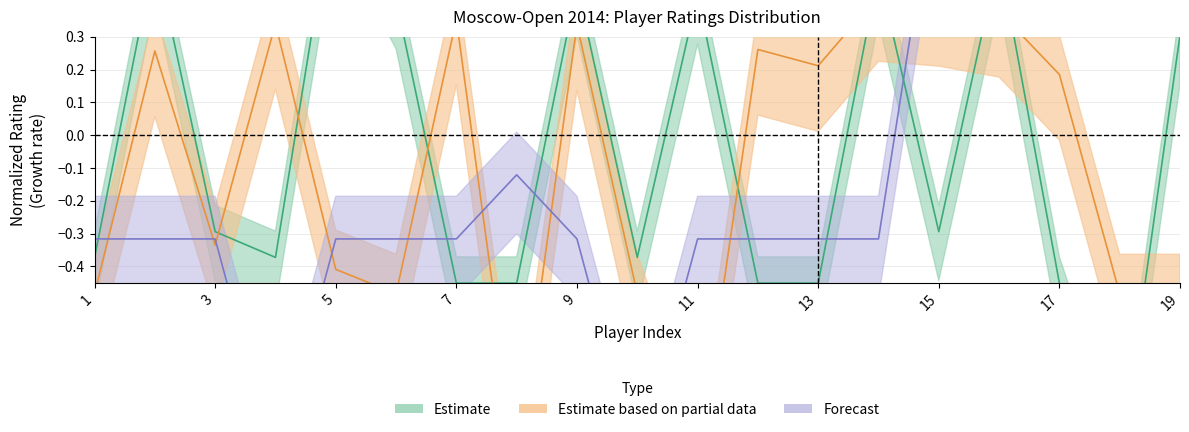

What is the sum of all Estimate based on partial data values?

-2.0